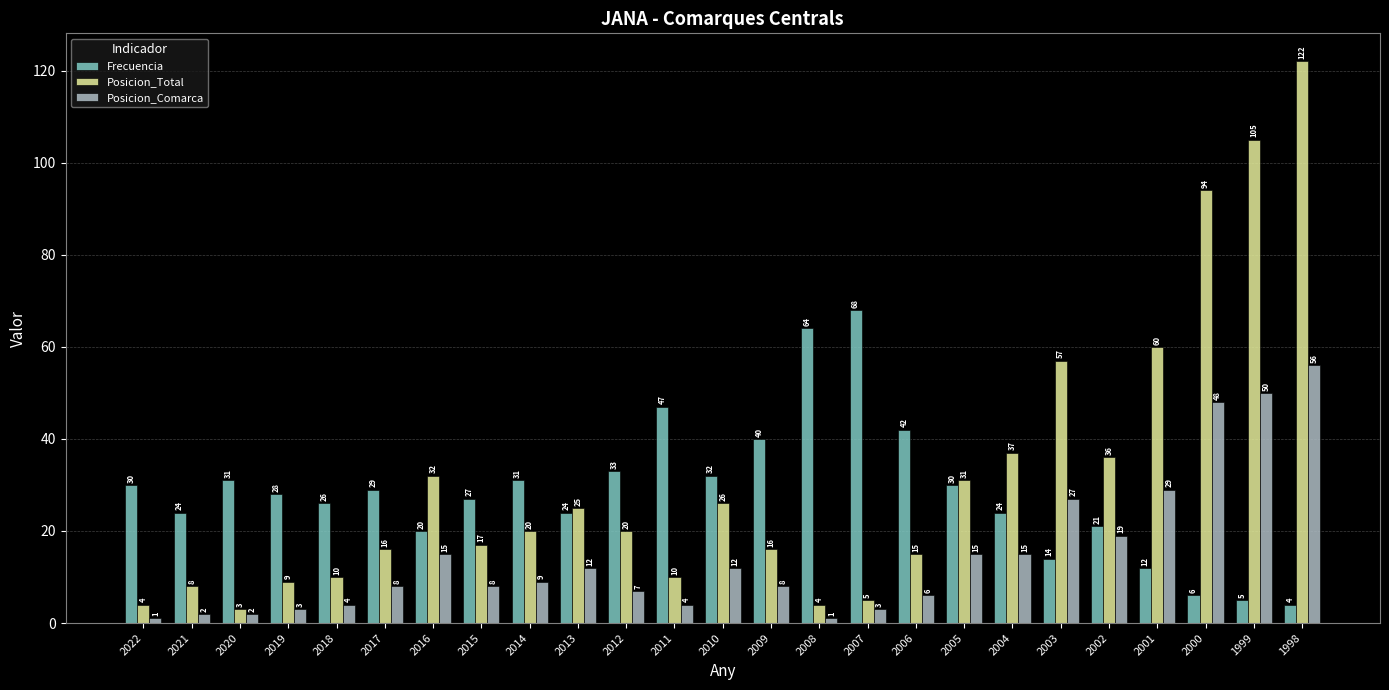

Where is Frecuencia nearest to the value 36?

2012